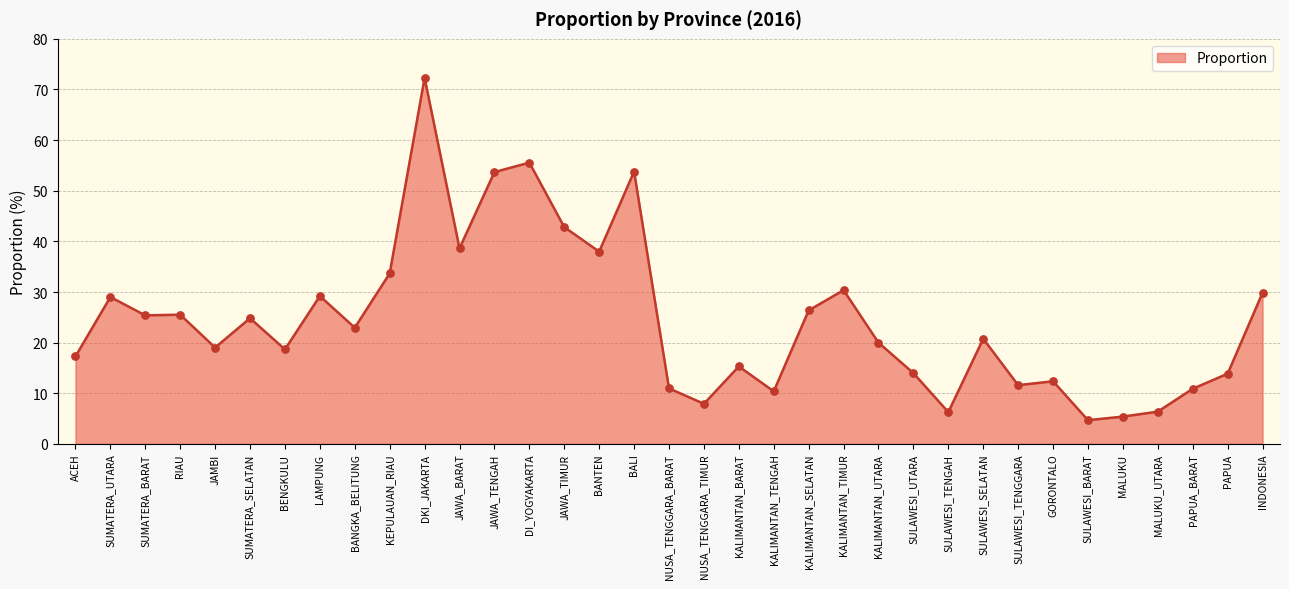

Between PAPUA_BARAT and JAWA_TENGAH, which is larger?

JAWA_TENGAH